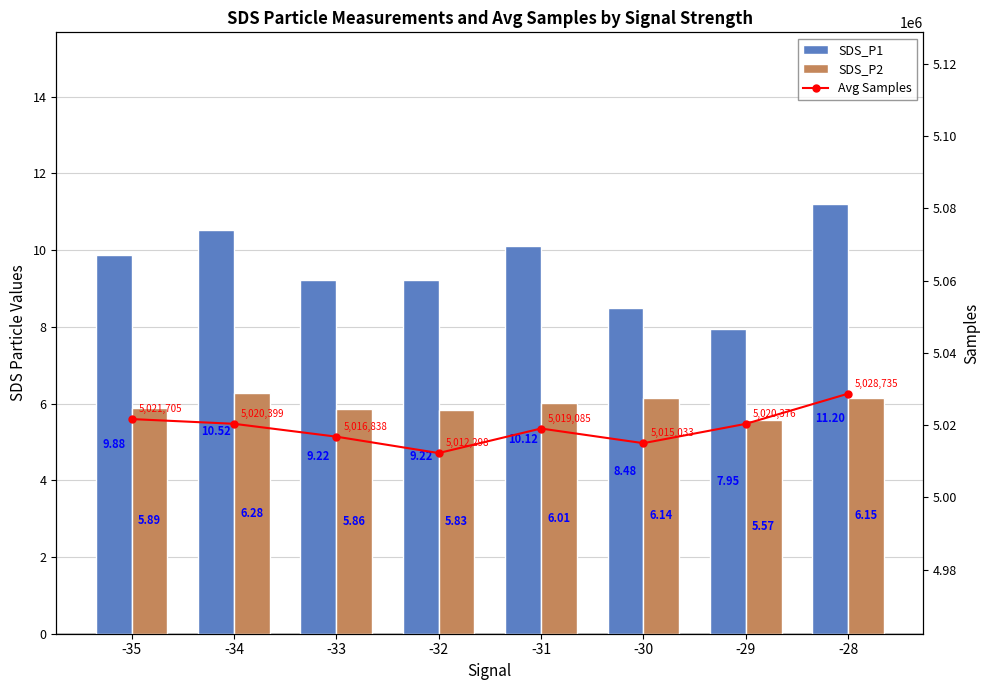

At which label does SDS_P1 reach its peak?

-28